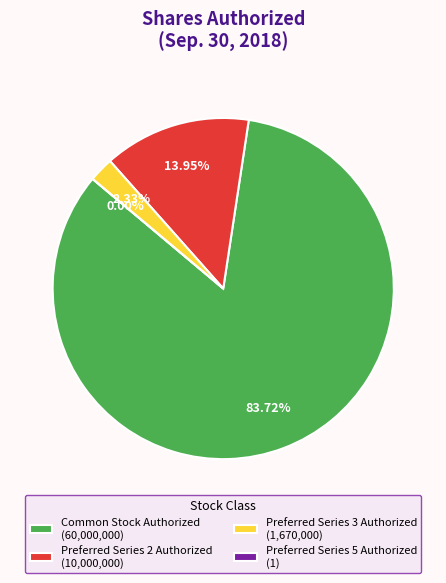

What is the change in value from Common Stock Authorized to Preferred Series 2 Authorized?

-50000000